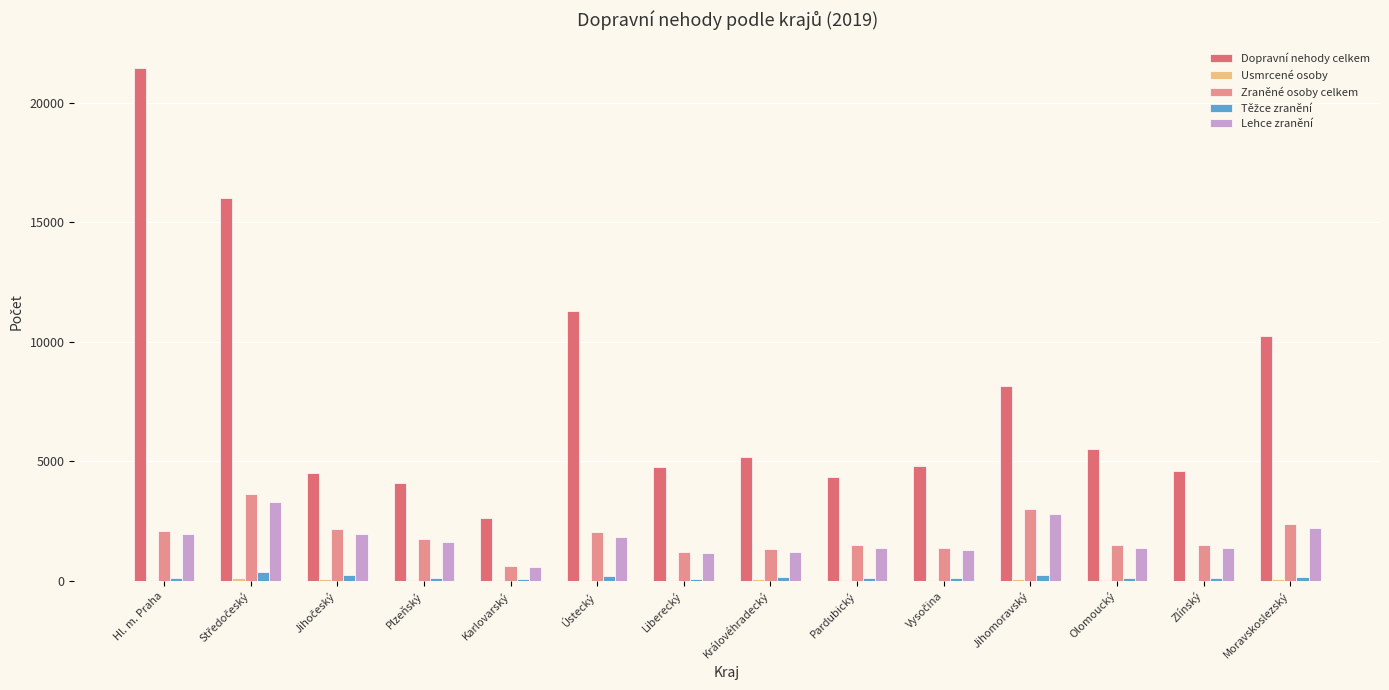

Which category has the highest value in the Dopravní nehody celkem series?

Hl. m. Praha